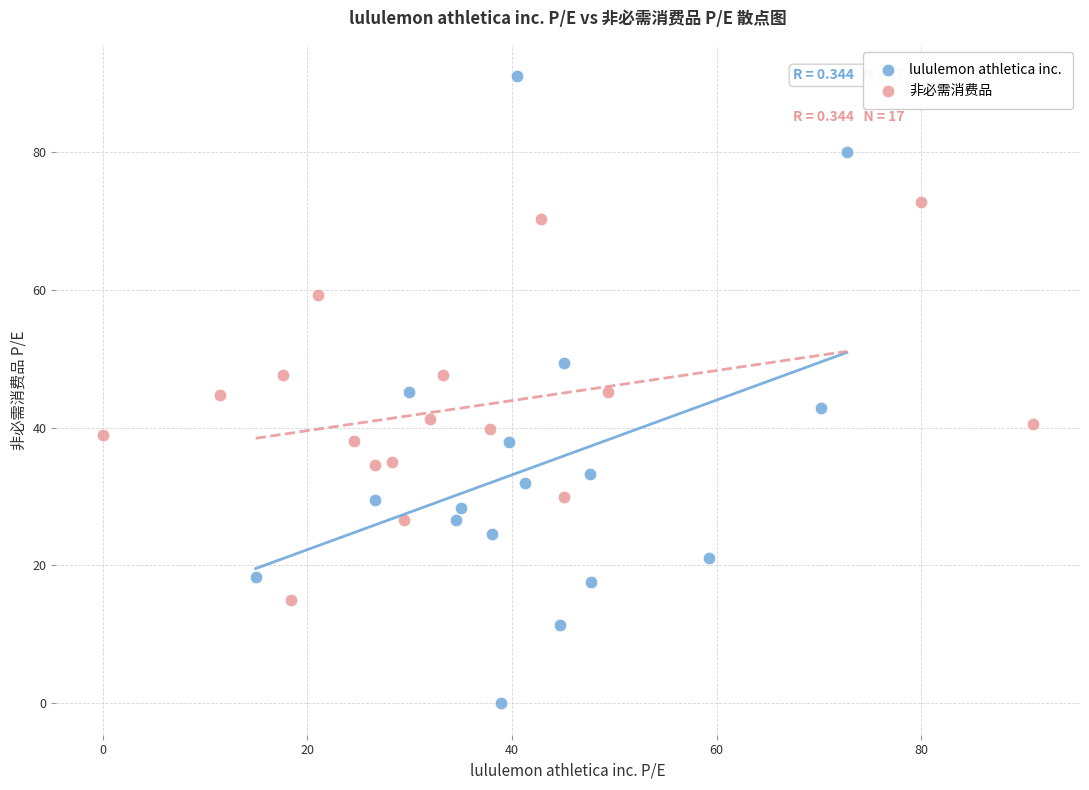

Which series reaches the maximum Y coordinate?

lululemon athletica inc.